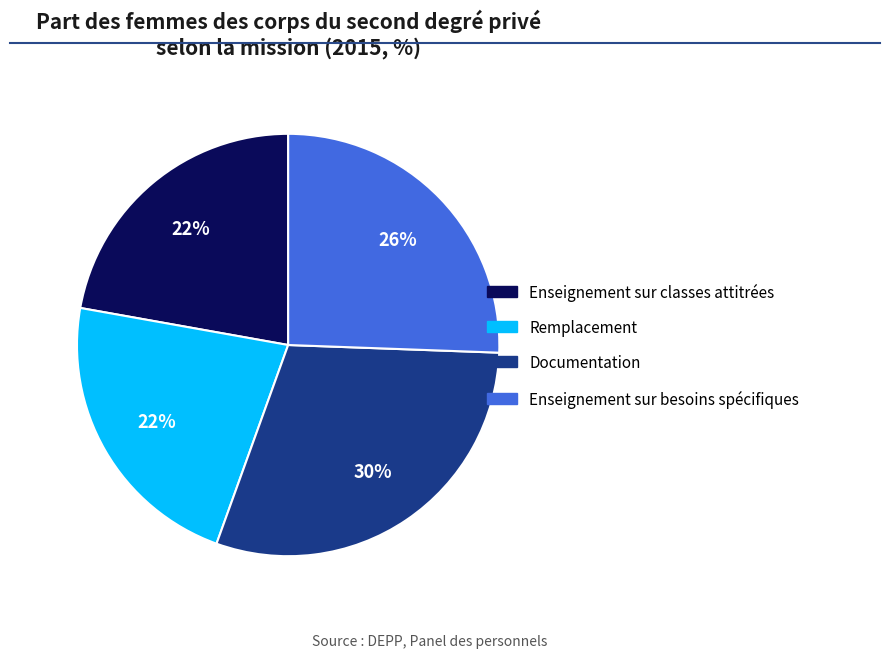

To the nearest percent, what percentage of the pie is Enseignement sur besoins spécifiques?

26%